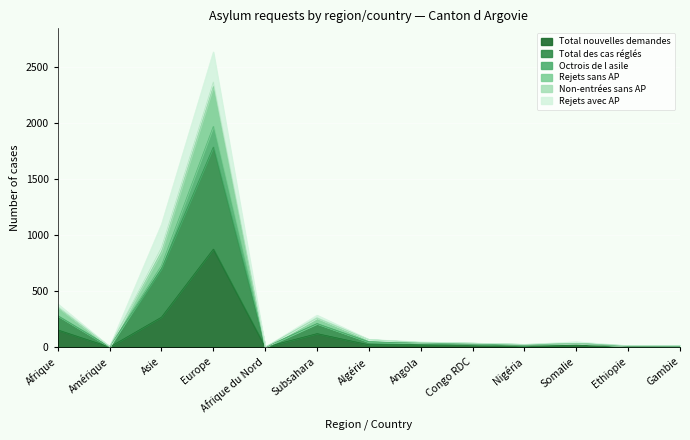

What is the greatest value displayed?

2638